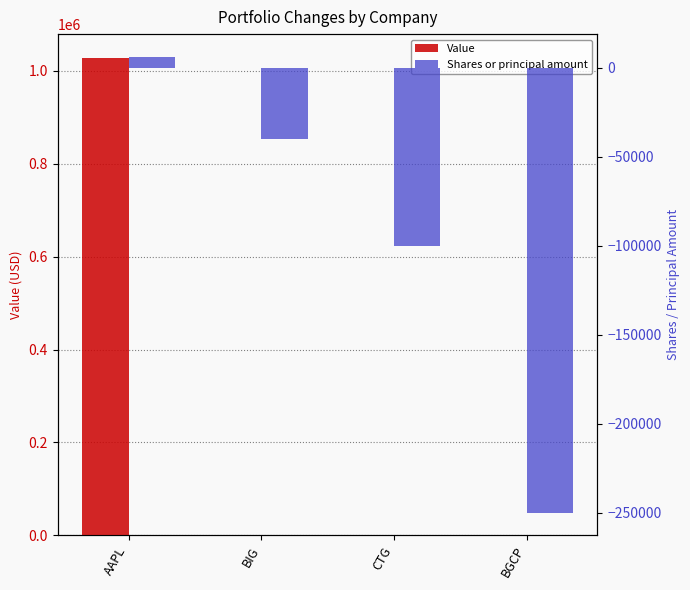

Rank the series by their maximum value, from lowest to highest.

Shares or principal amount, Value